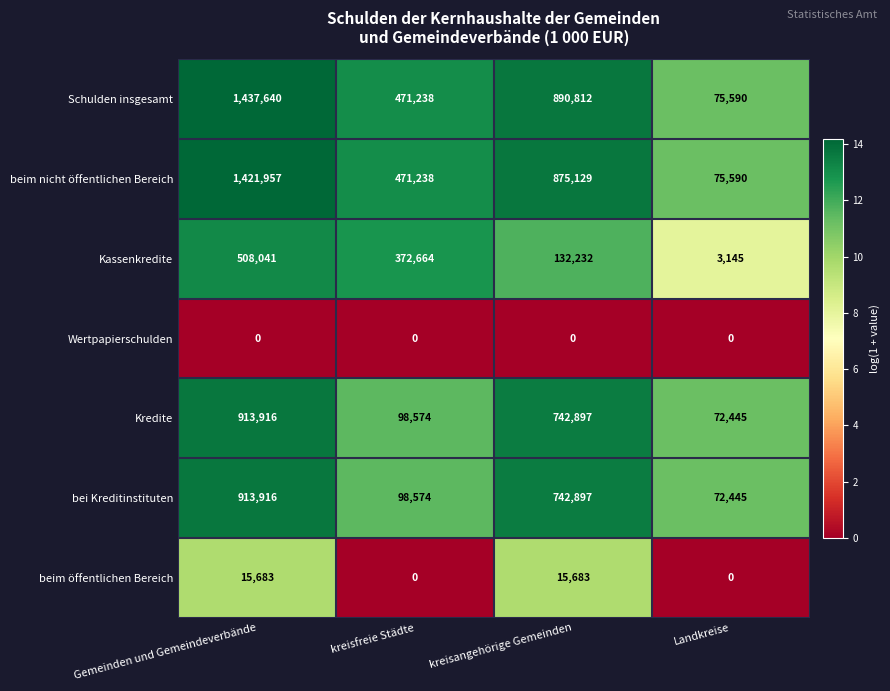

Which series has the largest total across all categories?

Schulden insgesamt